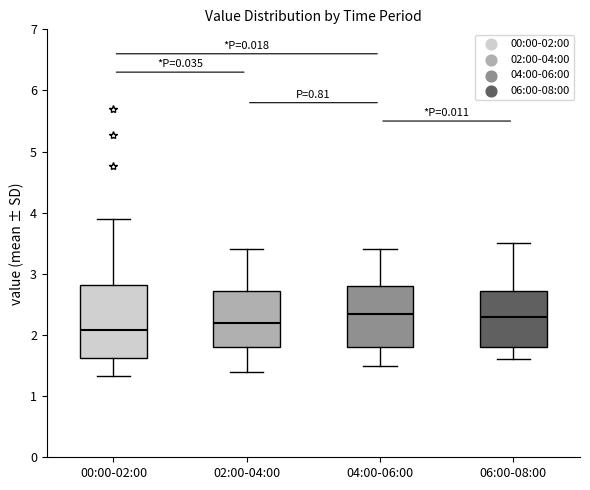

Reading left to right, read every box against the y-axis: the position of its median line, the range the box covers, and the ends of its whiskers. The values are not printed on the chart, so give them approximately, as read against the axis.

00:00-02:00: median 2.1, box 1.6 to 2.8, whiskers 1.3 to 3.9
02:00-04:00: median 2.2, box 1.8 to 2.7, whiskers 1.4 to 3.4
04:00-06:00: median 2.4, box 1.8 to 2.8, whiskers 1.5 to 3.4
06:00-08:00: median 2.3, box 1.8 to 2.7, whiskers 1.6 to 3.5